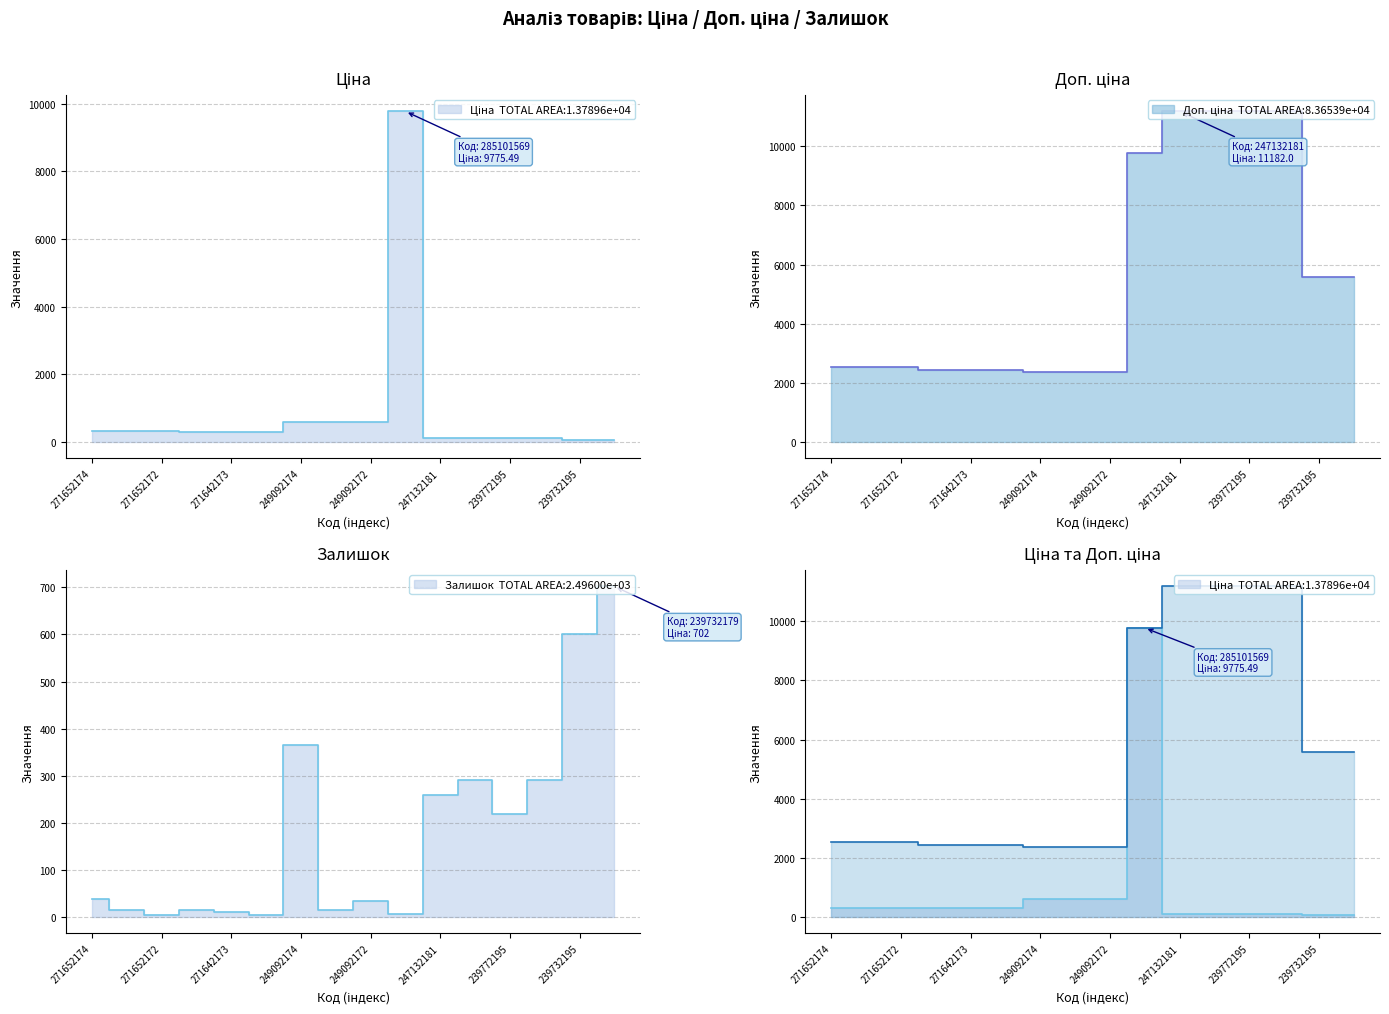

Which series has the largest total across all categories?

Доп. ціна